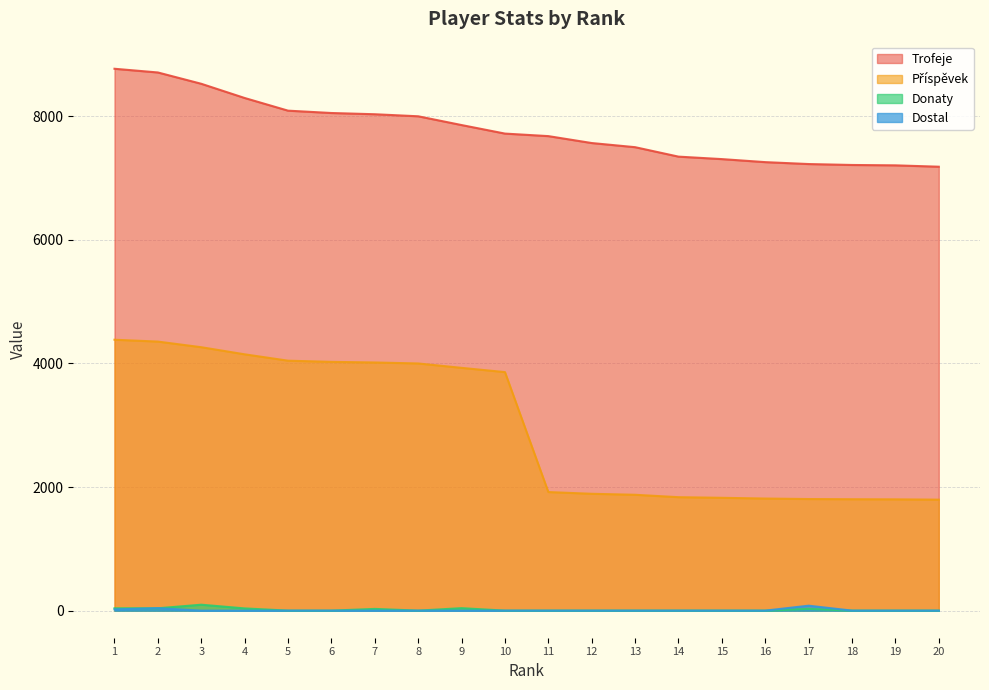

What is the value of the Donaty point at the 2nd from the left?

38